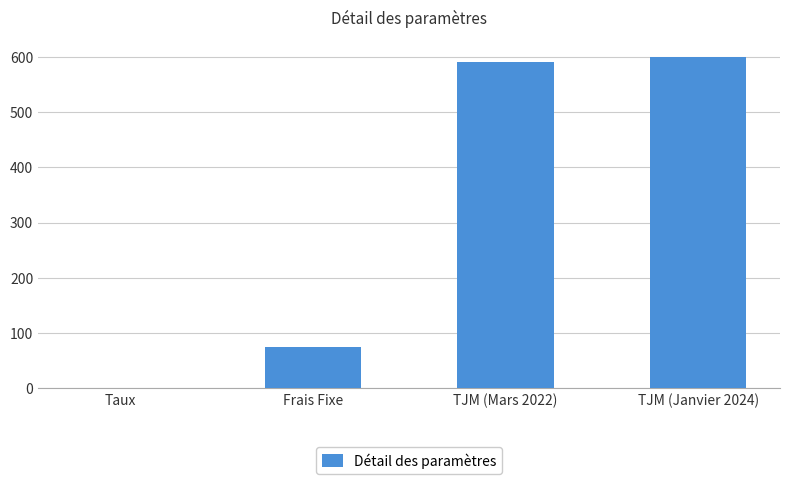

Which label corresponds to the largest value in the chart?

TJM (Janvier 2024)